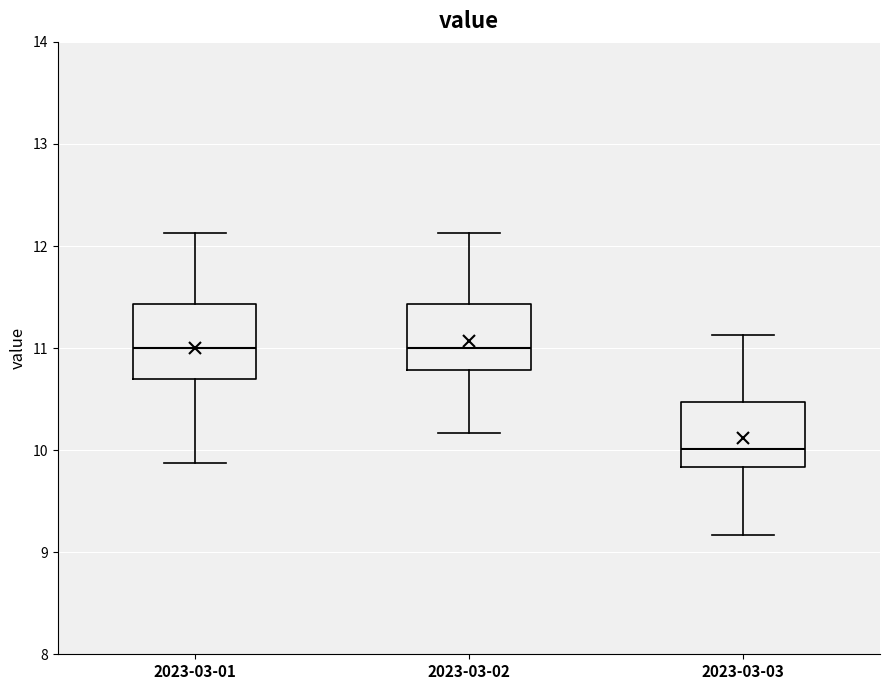

Where does the median line of the box for 2023-03-02 sit on the y-axis? The values are not printed on the chart, so give them approximately, as read against the axis.

11.0